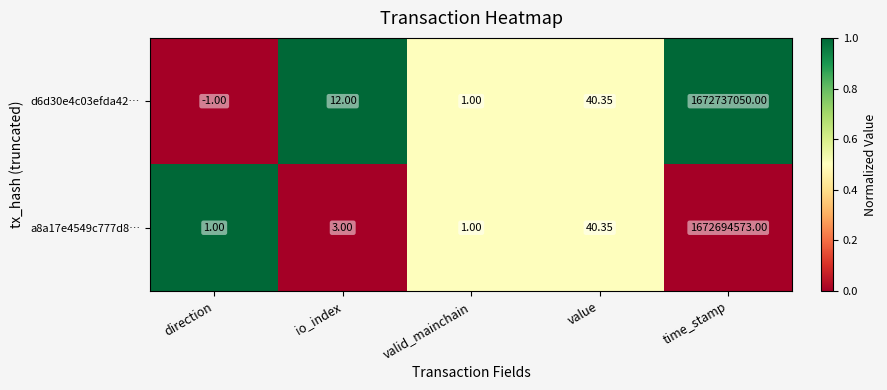

Is the value of d6d30e4c03efda42… at io_index greater than the value of a8a17e4549c777d8… at time_stamp?

No